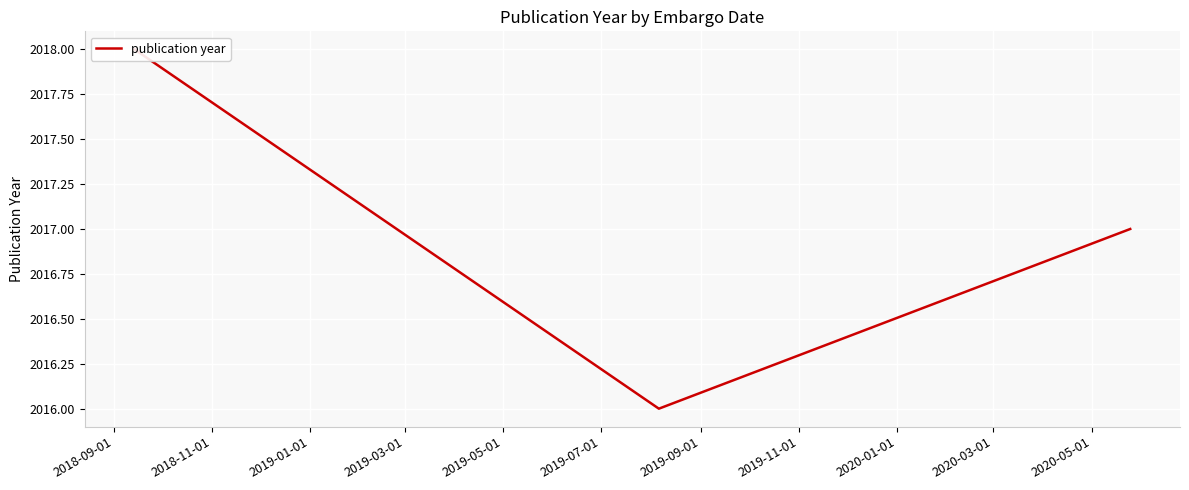

How many lines are shown in the chart?

1